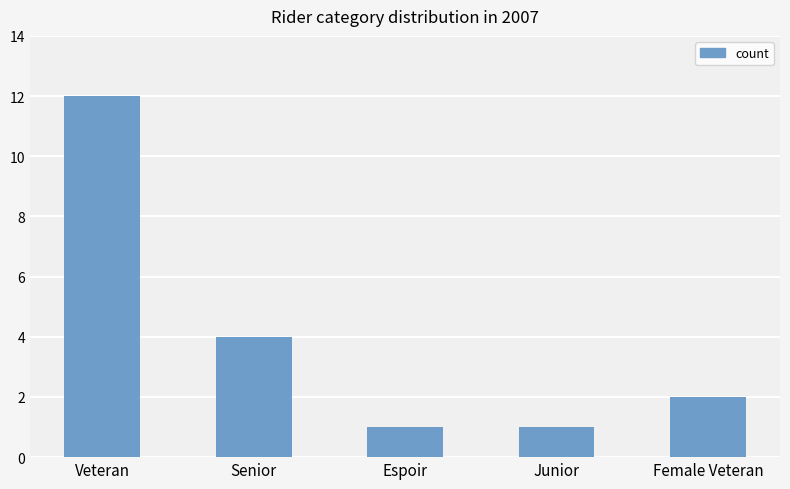

What is the smallest value displayed?

1